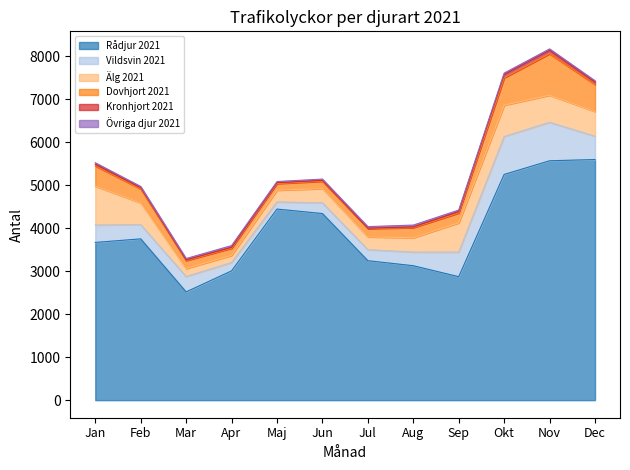

True or false: Dovhjort 2021 has more than 2 points higher than both neighbors.

False